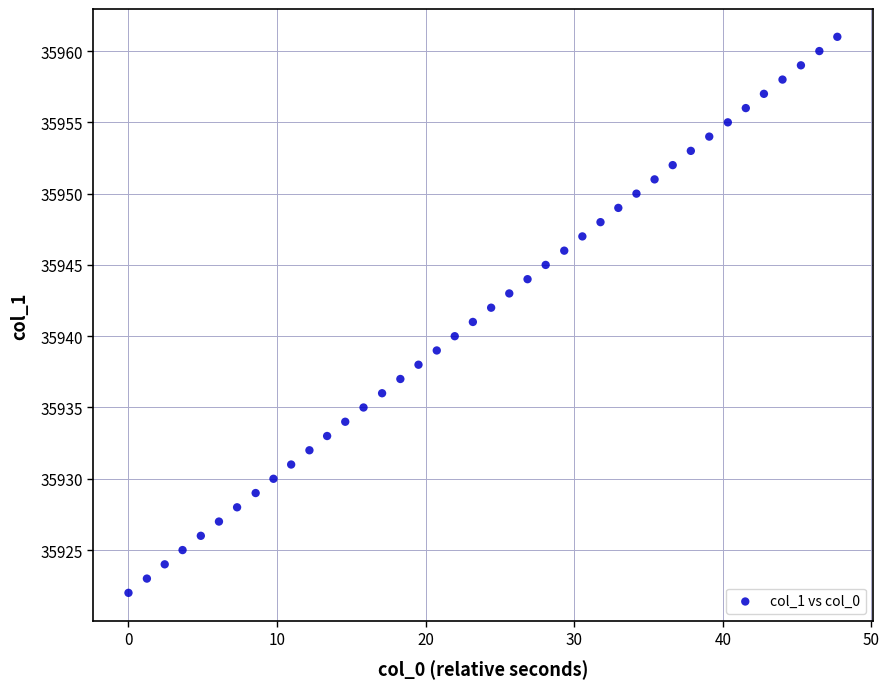

What is the range of Y values (max minus min)?

39